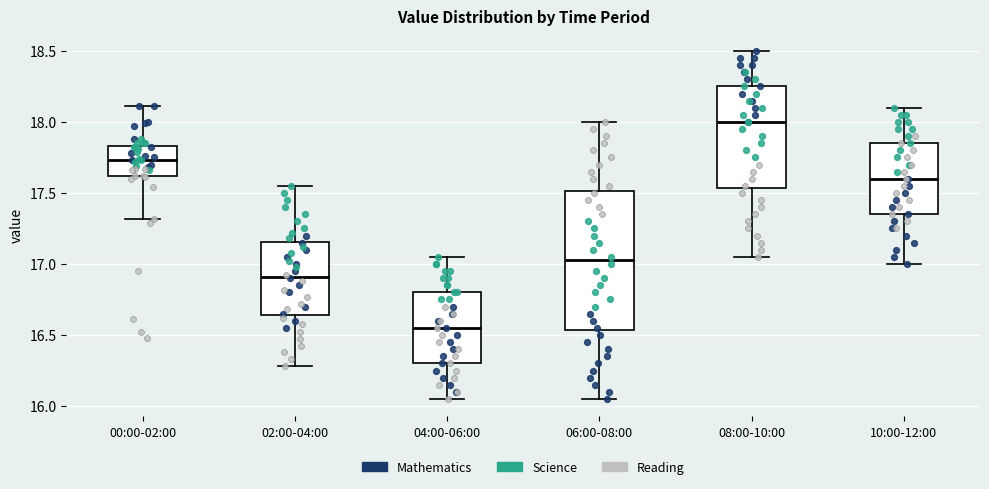

Where does the upper whisker of the box for 00:00-02:00 end on the y-axis? The values are not printed on the chart, so give them approximately, as read against the axis.

18.10